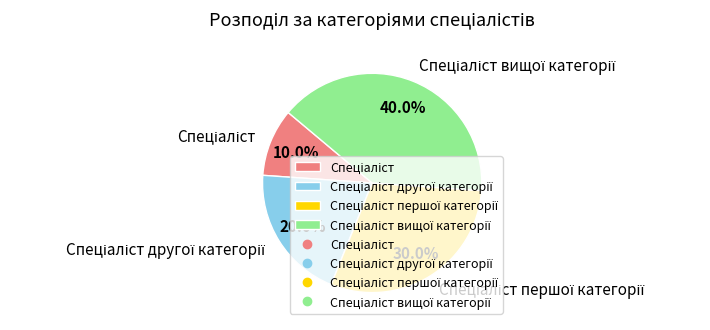

How many slices are in this pie chart?

4